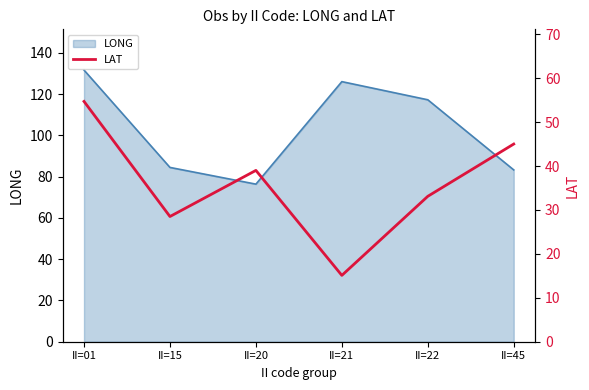

What is the approximate value at II=45?

45.0